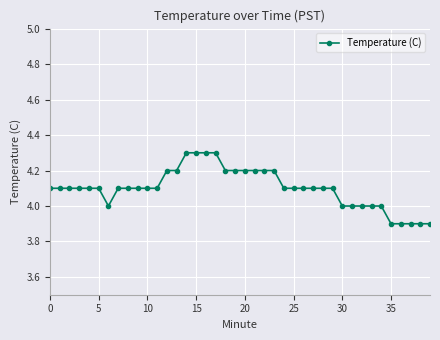

What is the maximum value shown in the chart?

4.3